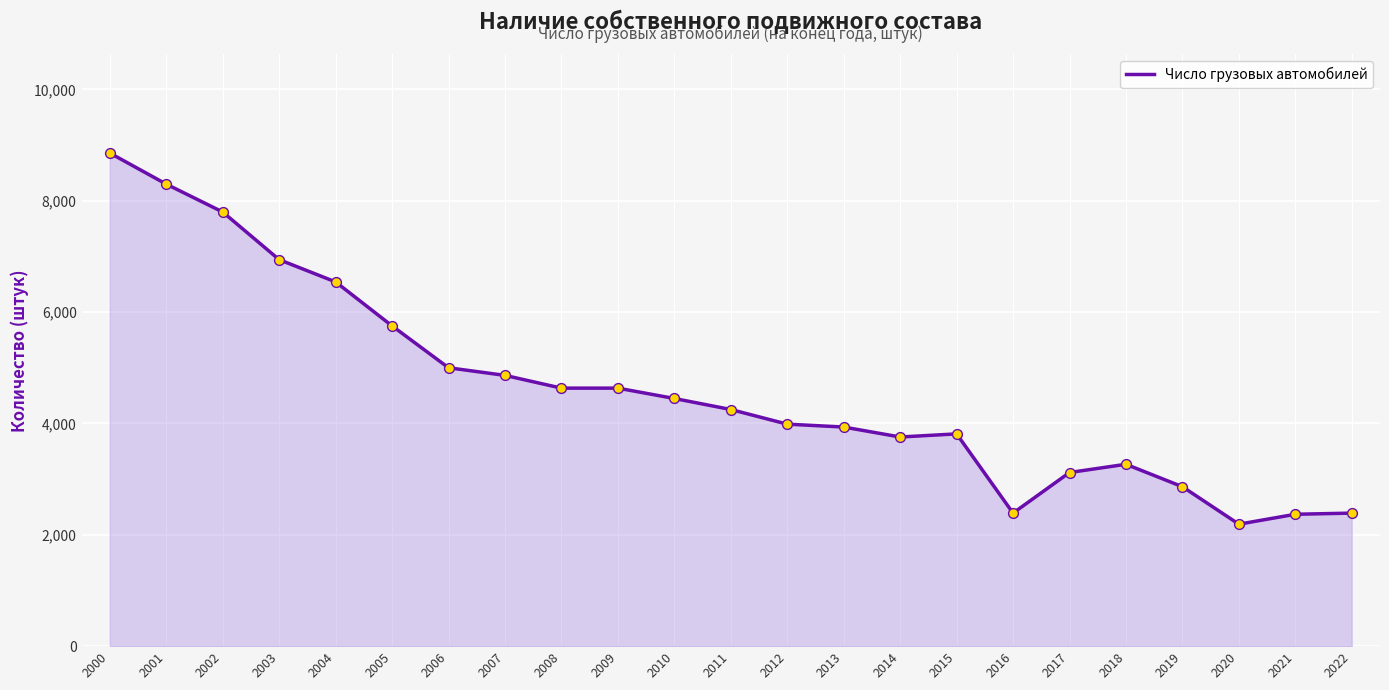

What is the change in value from 2009 to 2020?

-2444